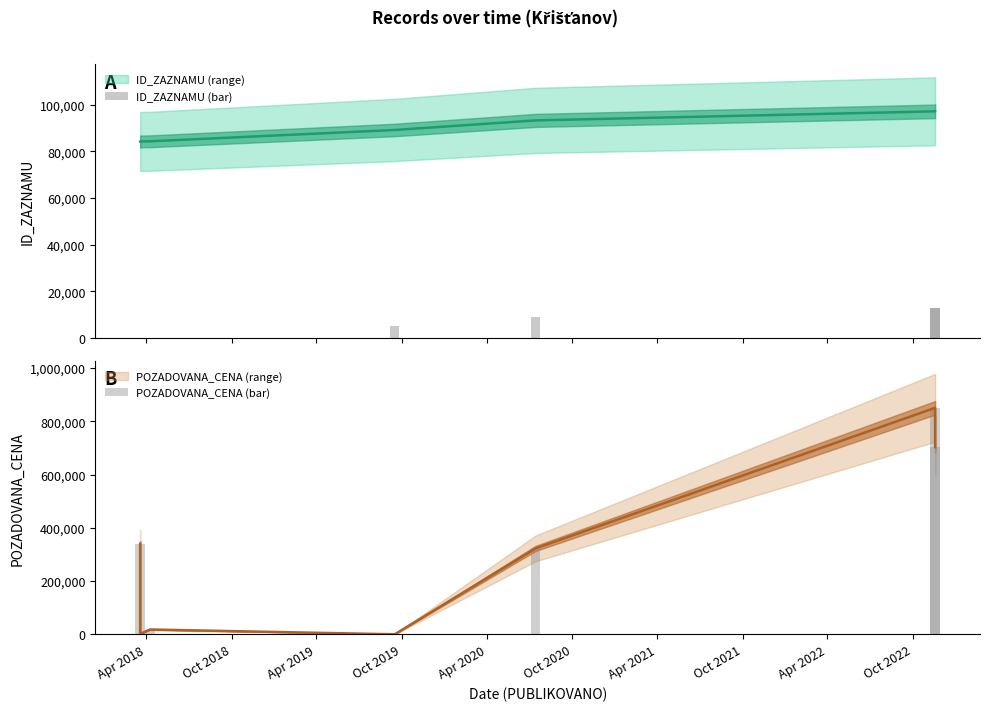

The value of ID_ZAZNAMU (bar) at Apr 2018 is 43.8. True or false?

False